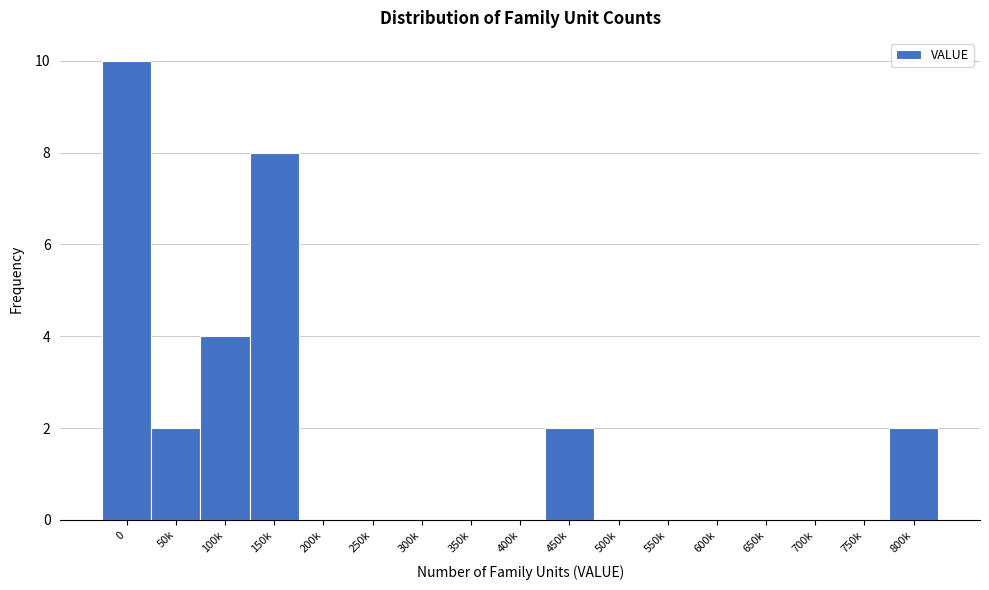

Reading left to right, list all the values displayed in this chart.

0=10	50k=2	100k=4	150k=8	200k=0	250k=0	300k=0	350k=0	400k=0	450k=2	500k=0	550k=0	600k=0	650k=0	700k=0	750k=0	800k=2